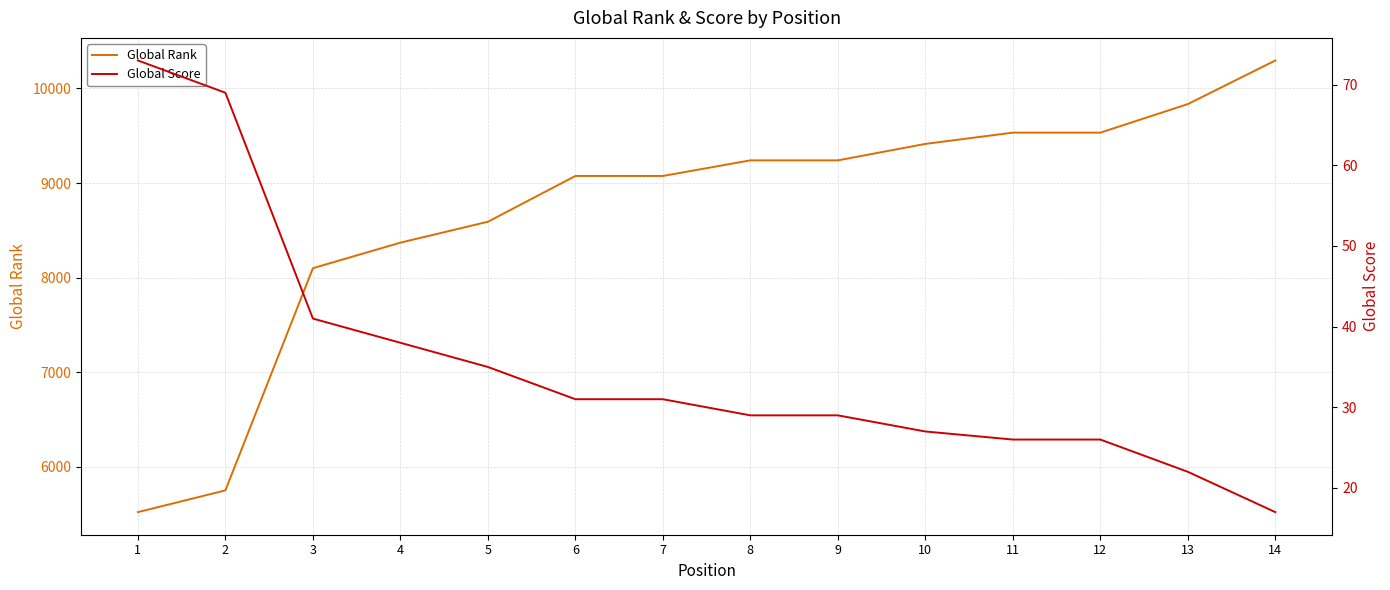

Reading left to right, what are all the values shown in this chart?

Global Rank: 5521	5751	8100	8370	8591	9075	9075	9240	9240	9414	9533	9533	9835	10296
Global Score: 73	69	41	38	35	31	31	29	29	27	26	26	22	17